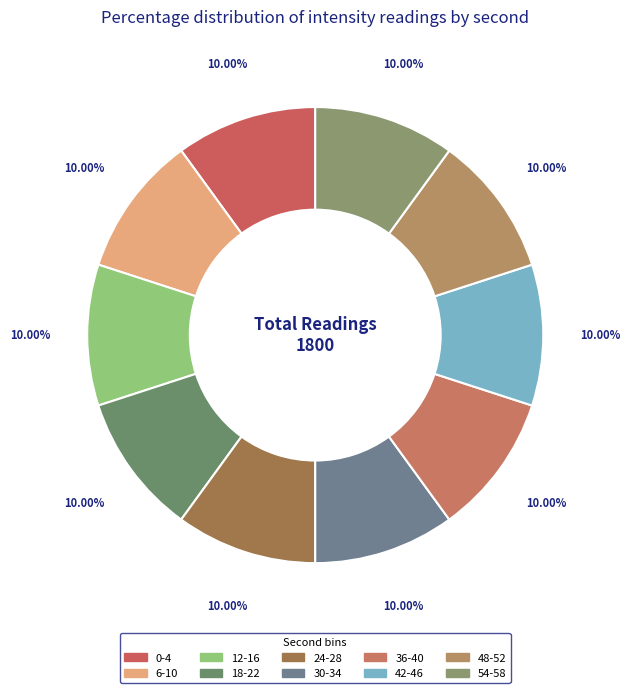

How many slices are in this pie chart?

10